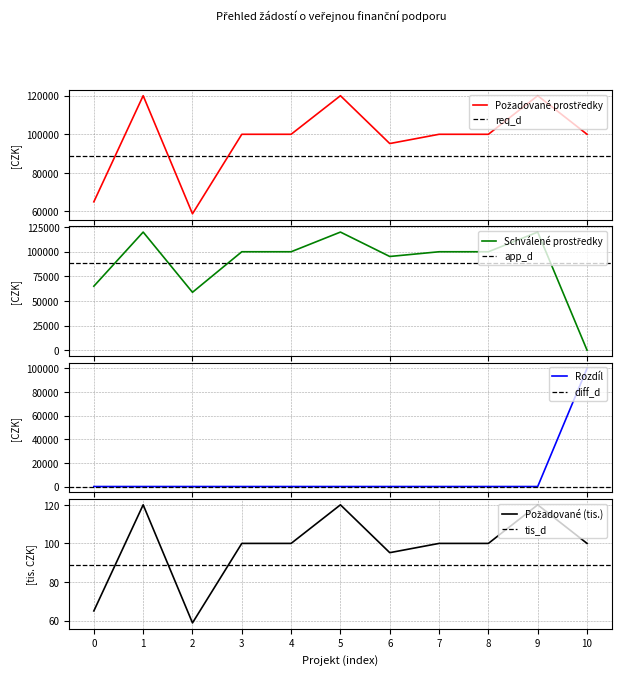

How many categories are shown in the chart?

11